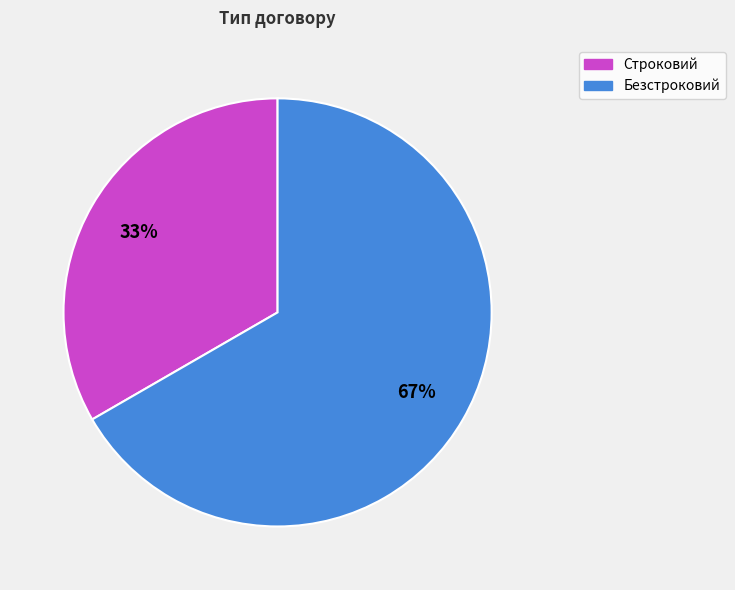

To the nearest percent, what portion does Строковий represent?

33%